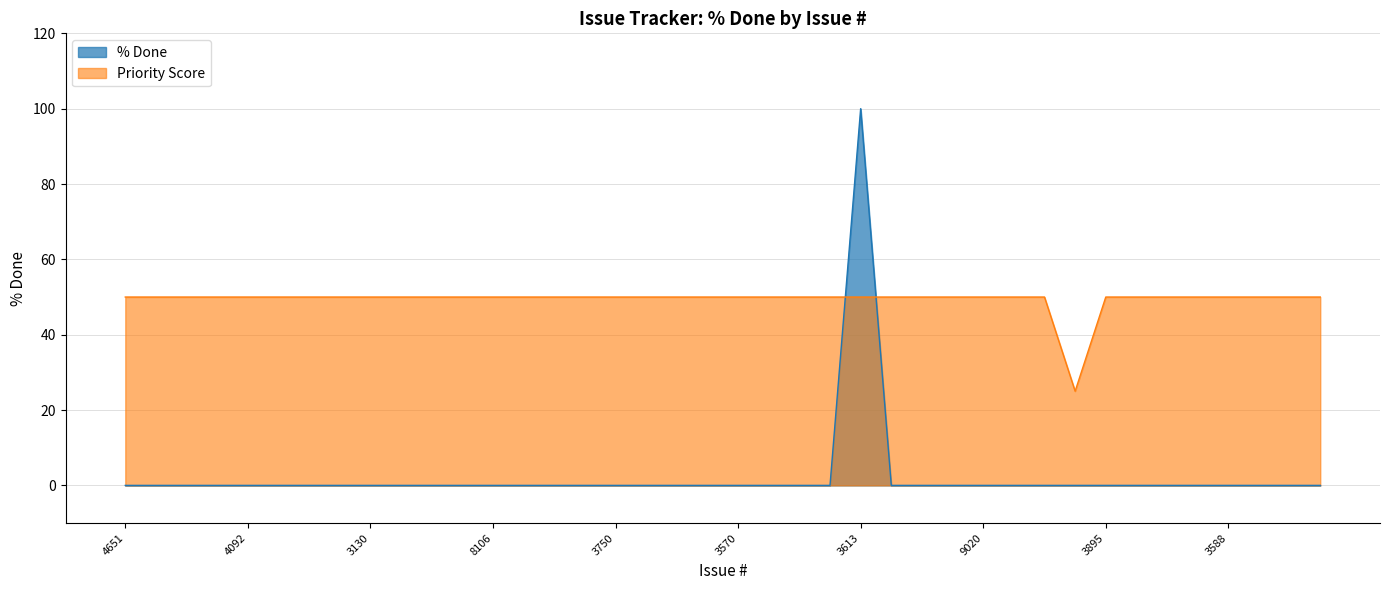

What is the difference between the maximum and minimum values in the % Done series?

100